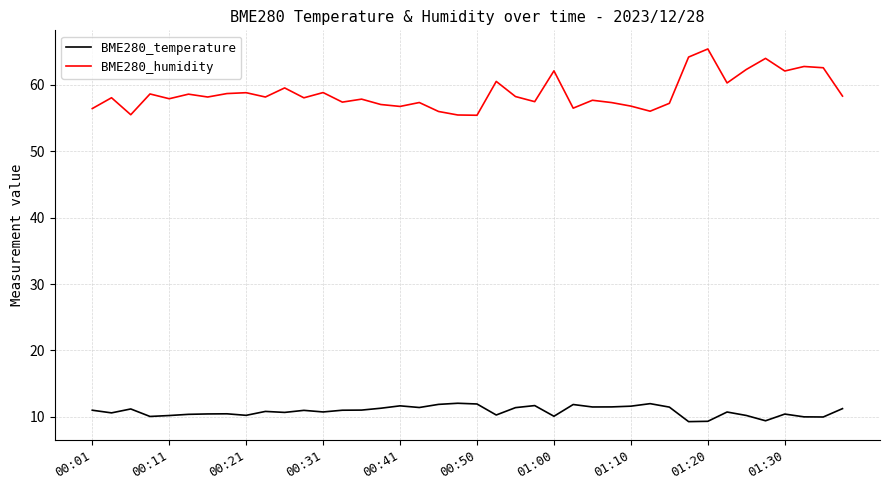

What is the difference between the maximum and minimum values in the BME280_temperature series?

2.8